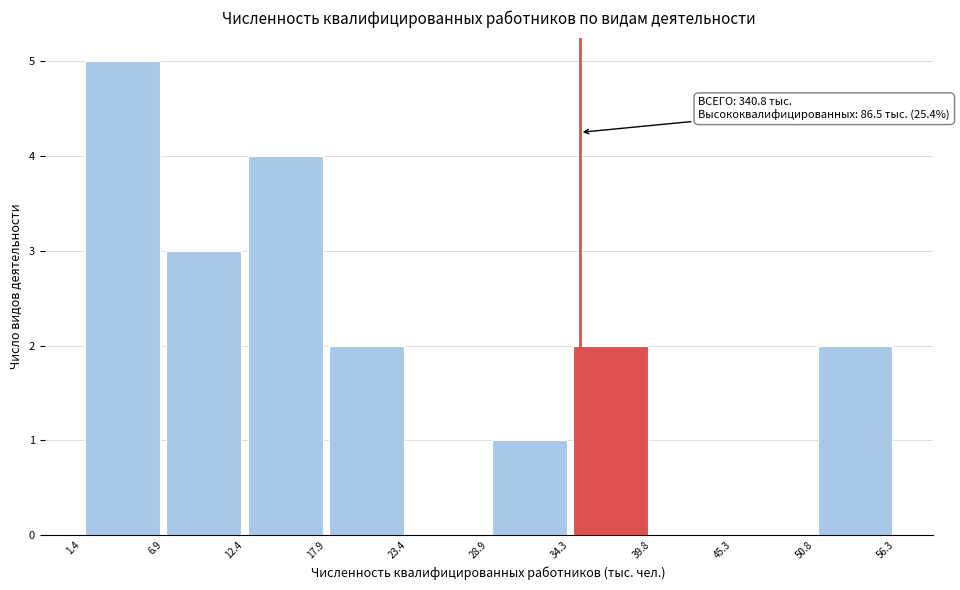

Which range on the x-axis has the tallest bar?

1.4 to 6.9